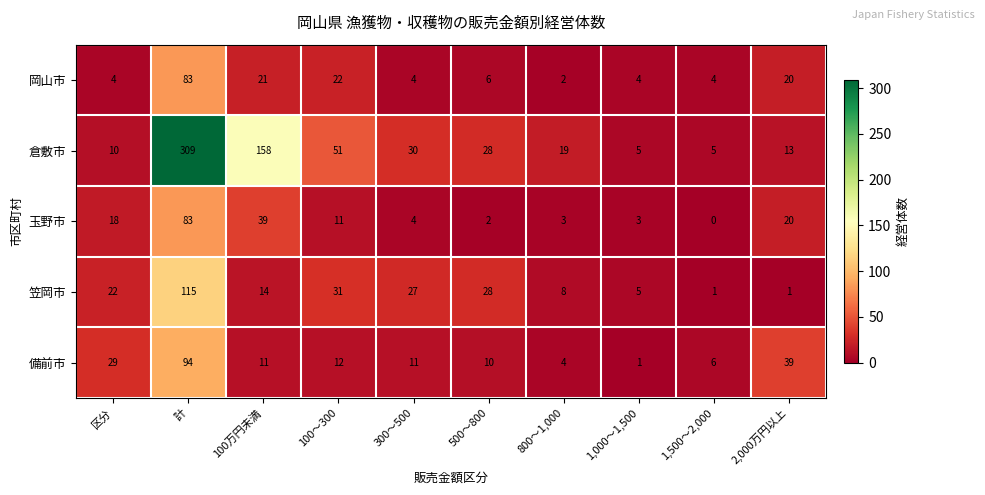

At 100～300, list the series in order from smallest to largest.

玉野市, 備前市, 岡山市, 笠岡市, 倉敷市